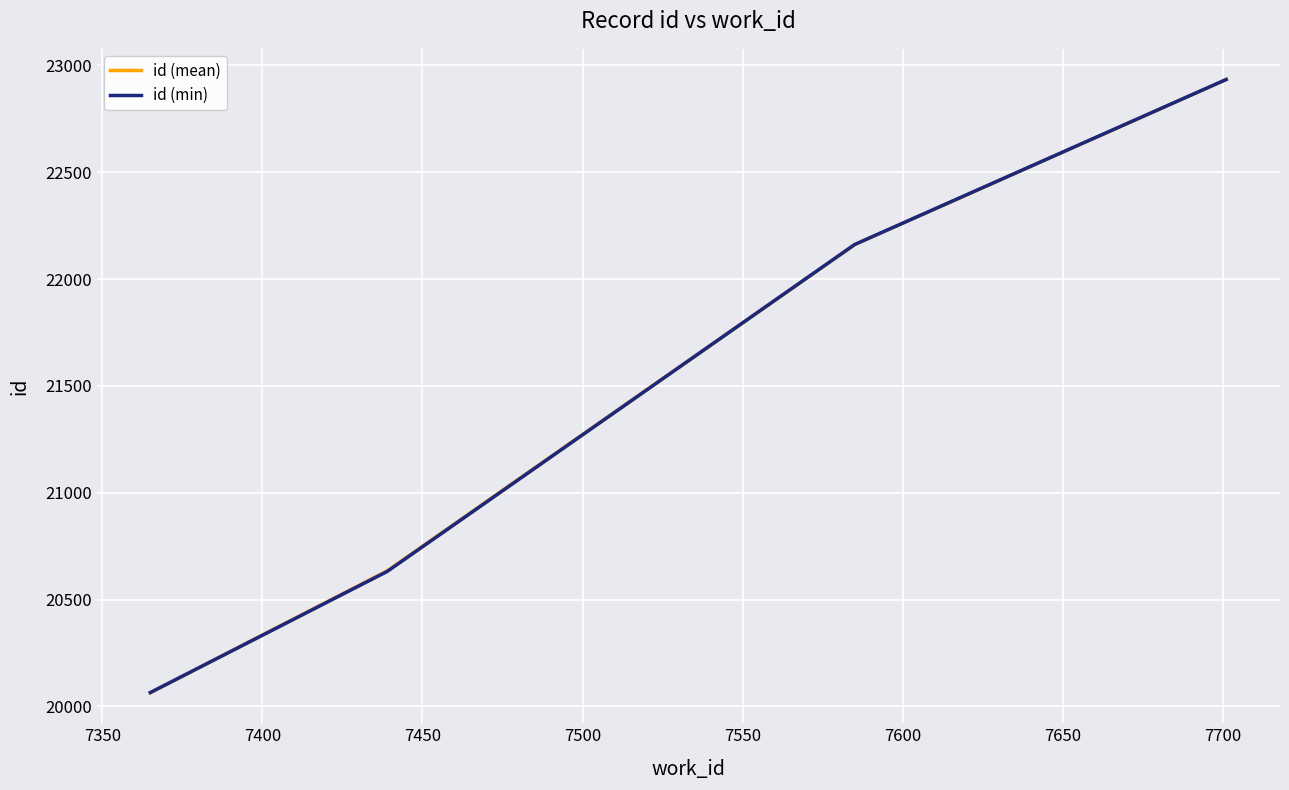

What is the average value of the id (min) series?

21448